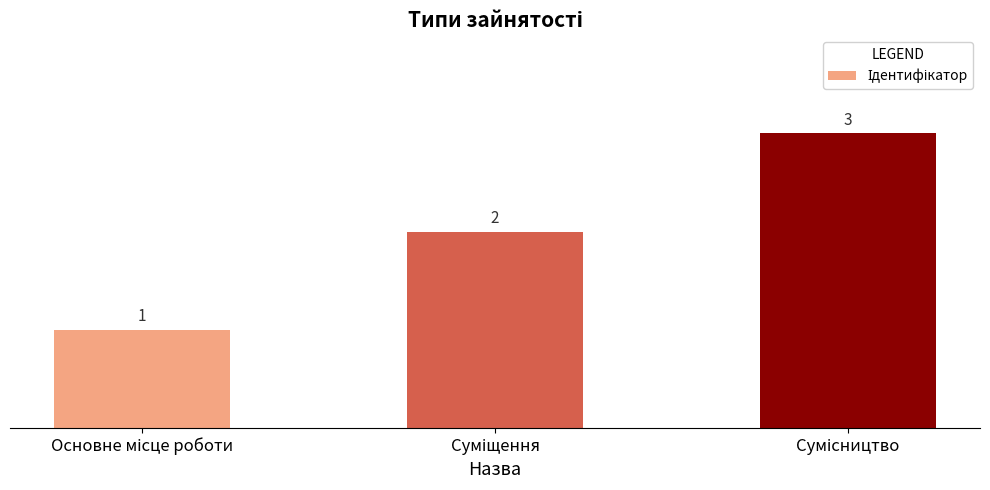

How many values are between 1 and 3?

3